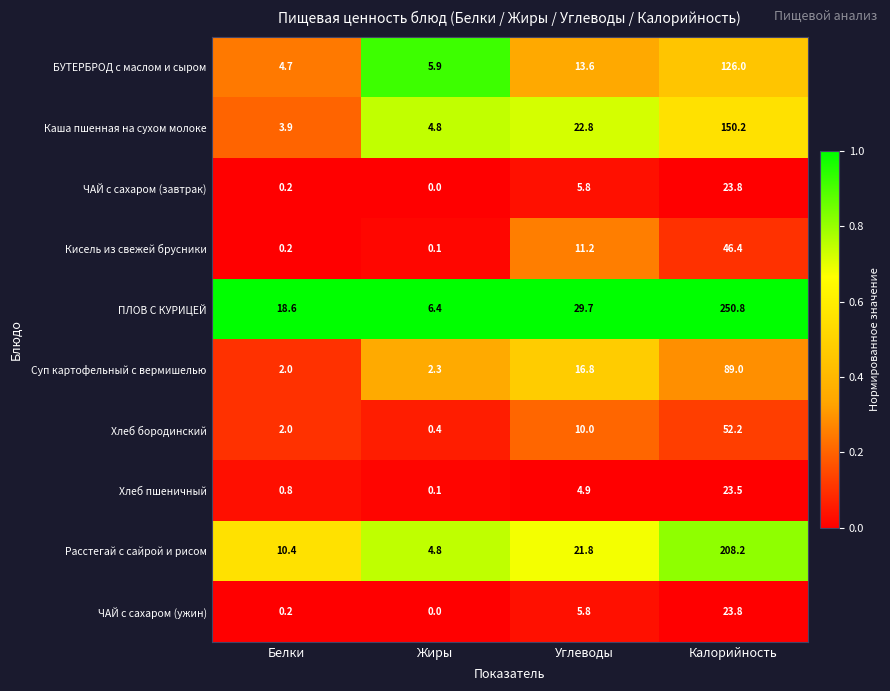

Which series has the widest spread of values?

ПЛОВ С КУРИЦЕЙ